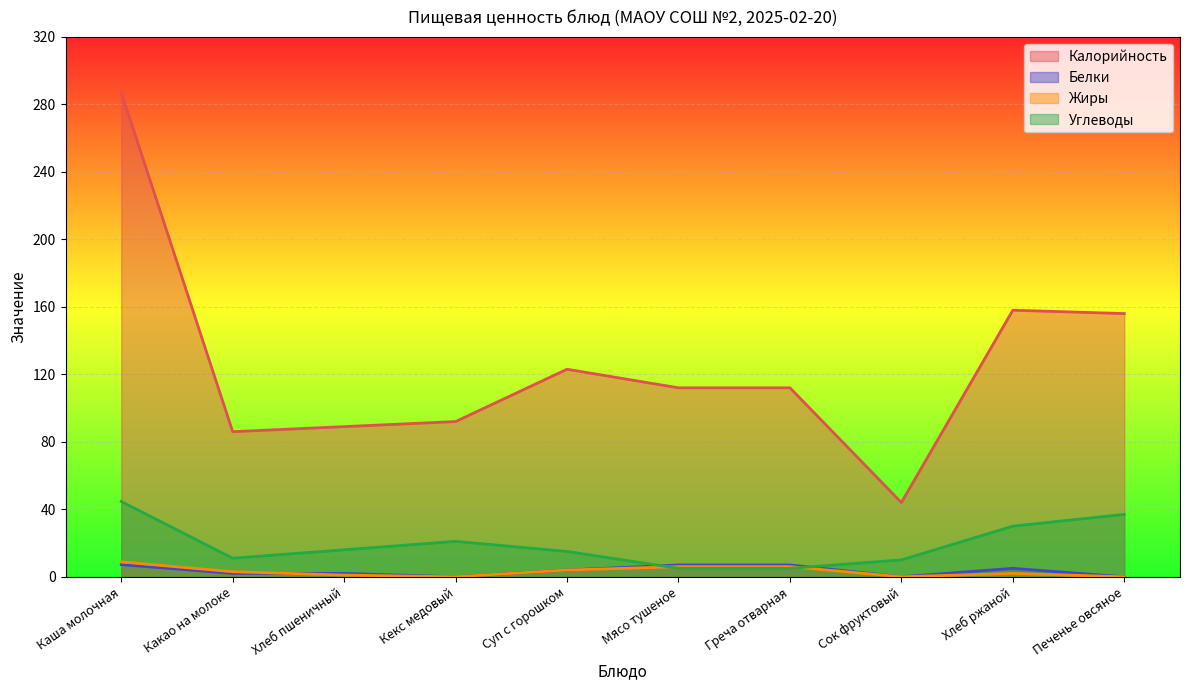

How many lines are shown in the chart?

4